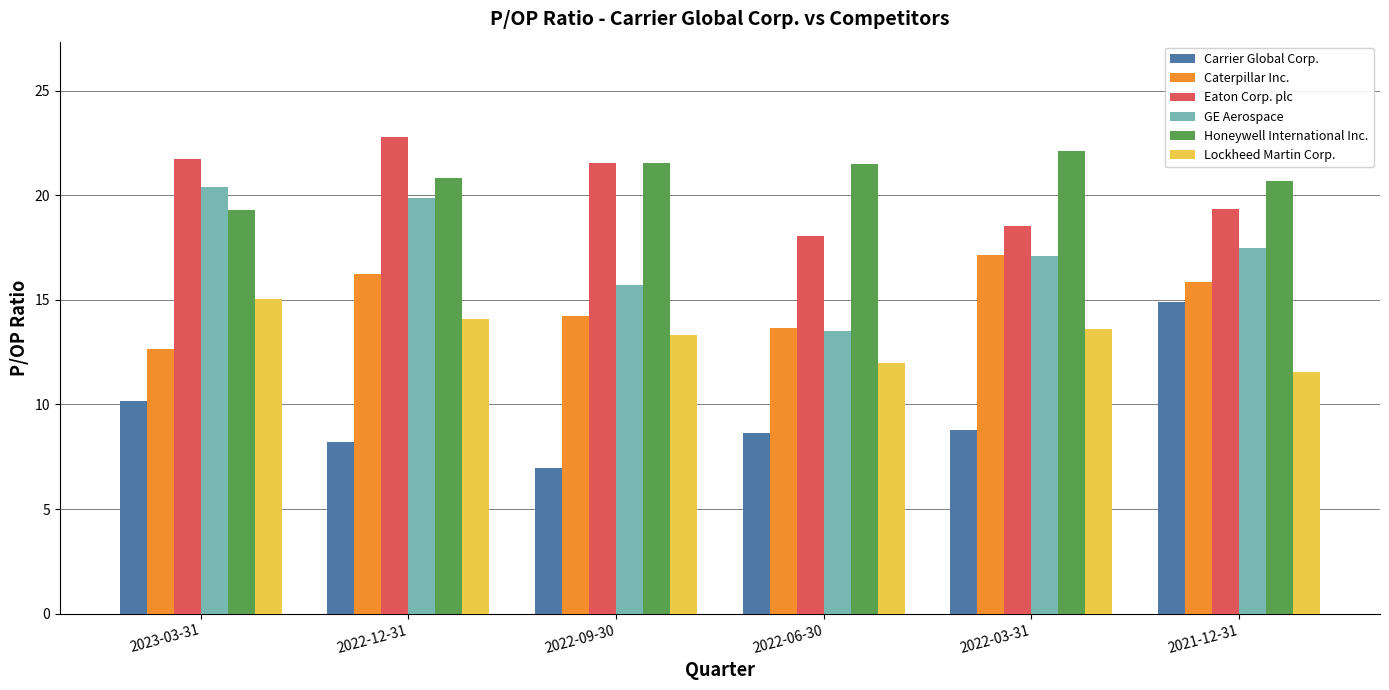

What is the label of the 2nd bar from the left?

2022-12-31